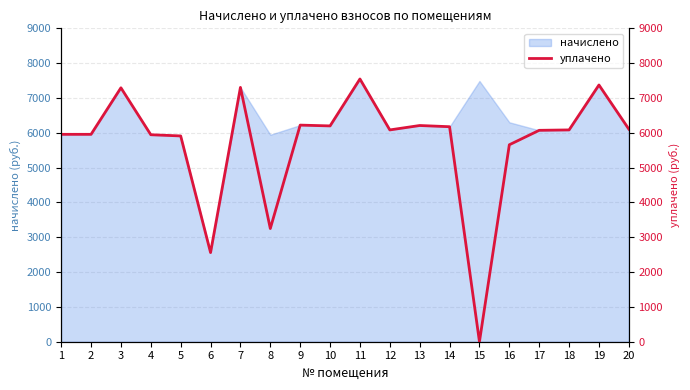

How many values are above zero?

19